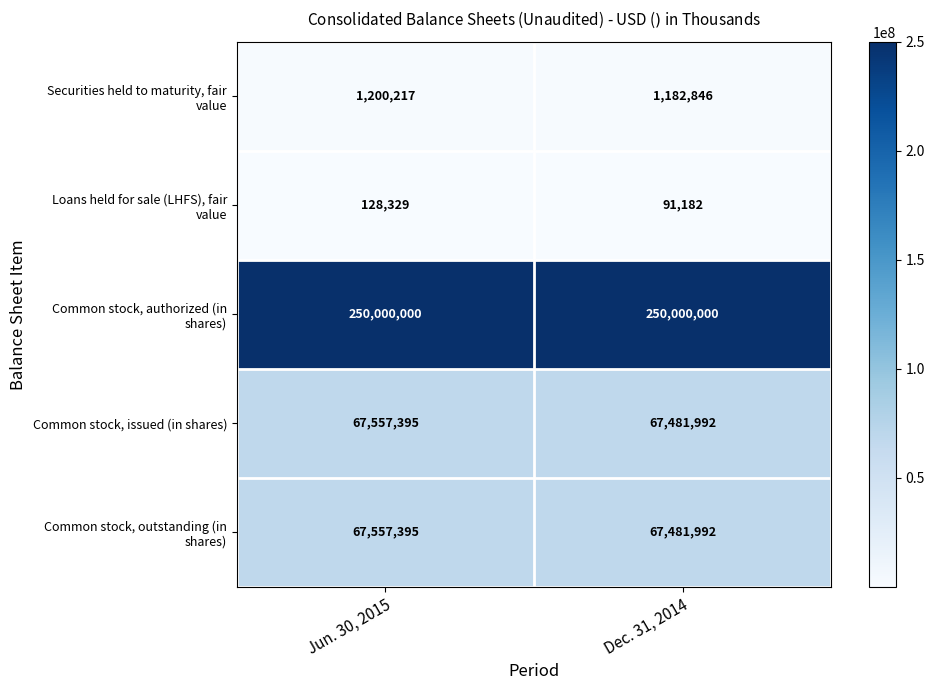

What is the greatest value displayed?

250000000